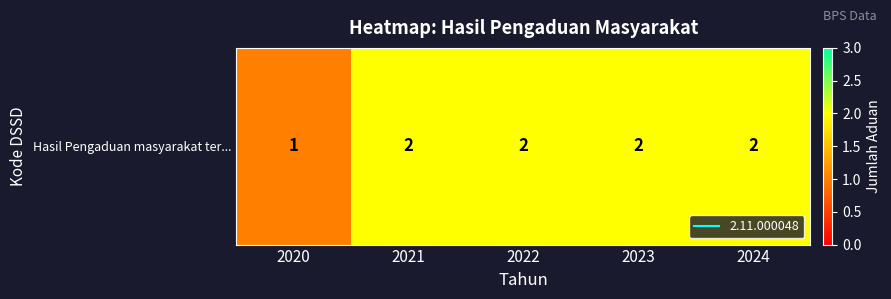

Rank the categories by value from highest to lowest.

2021, 2022, 2023, 2024, 2020